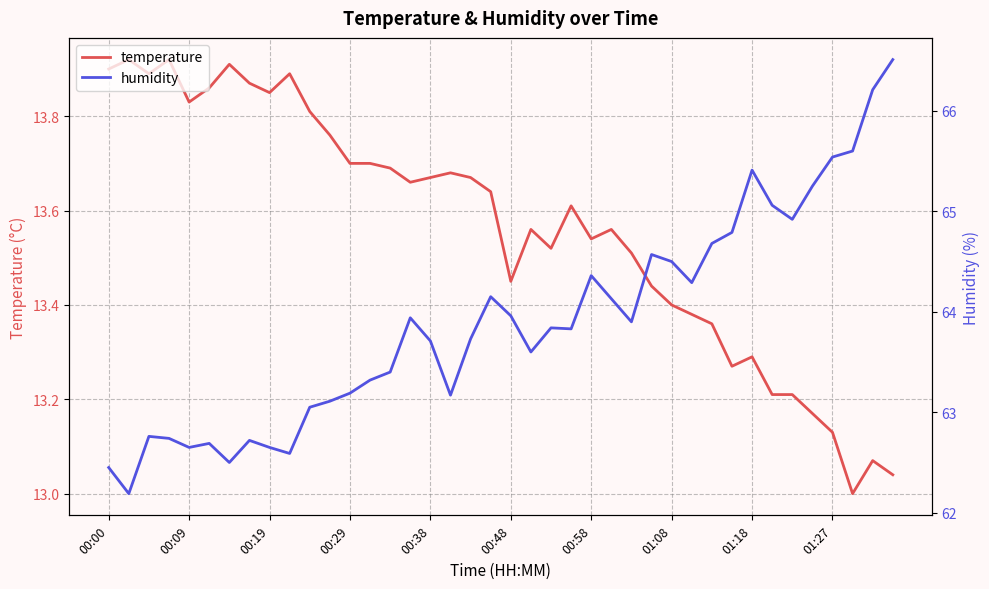

What is the sum of all temperature values?

542.5